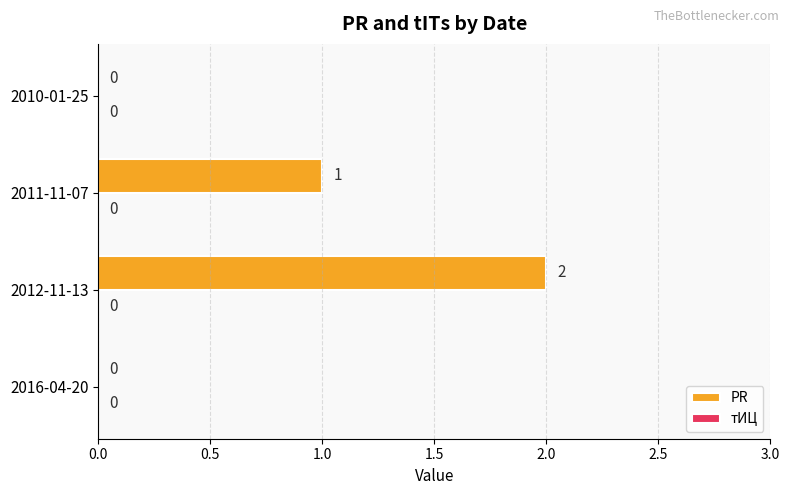

Which has a higher value, 2012-11-13 or 2010-01-25?

2012-11-13